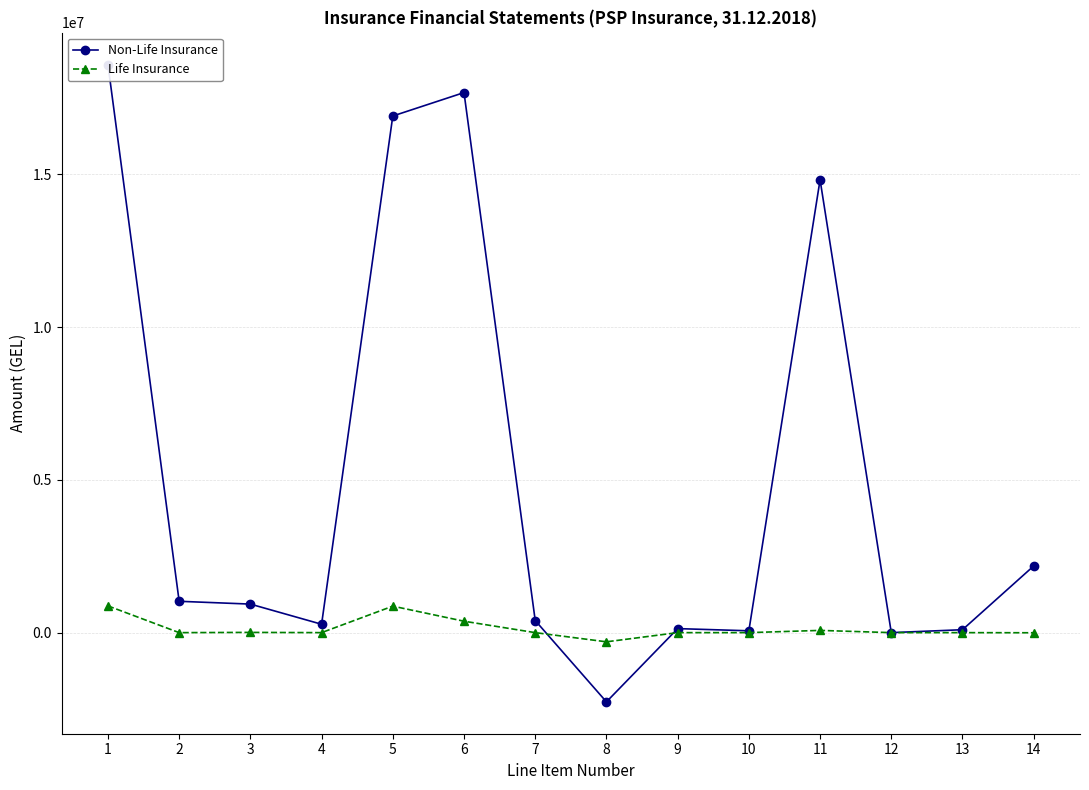

How many series are shown in this chart?

2